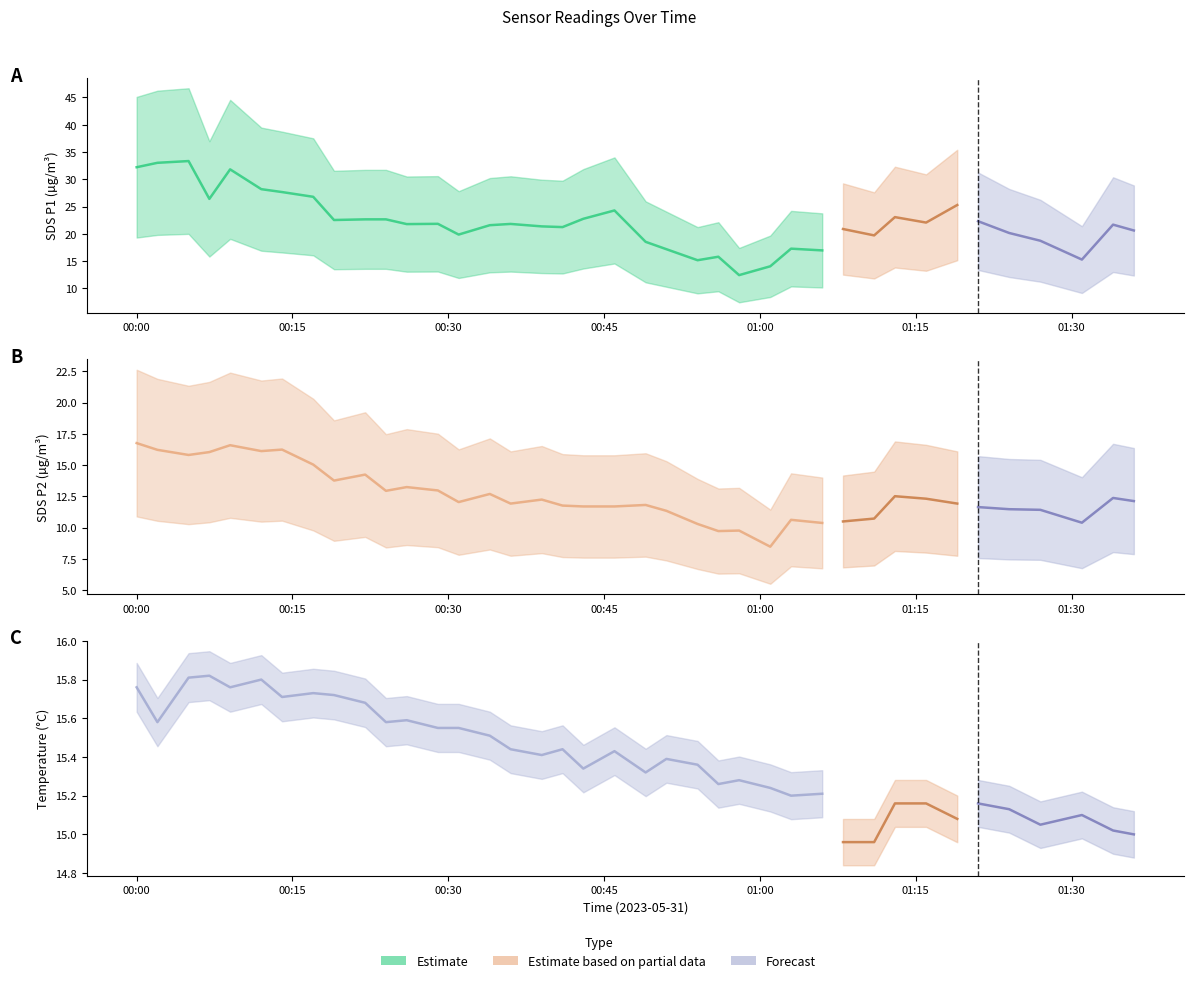

Is it true that BME280_temperature equals 15.3 at 2023/05/31 00:43?

True